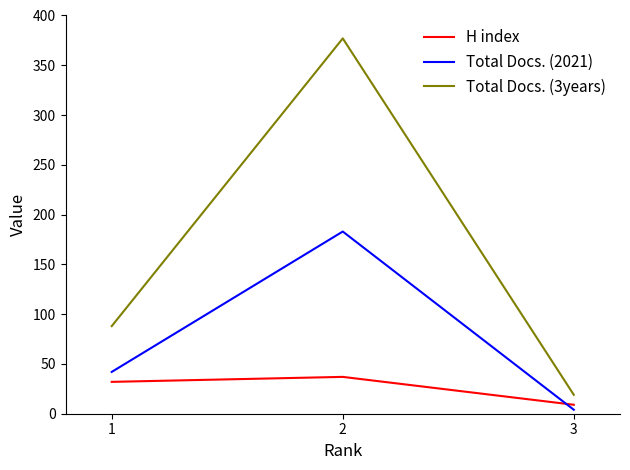

Reading left to right, extract all data points from this chart.

H index: 1=32	2=37	3=9
Total Docs. (2021): 1=42	2=183	3=4
Total Docs. (3years): 1=88	2=377	3=19